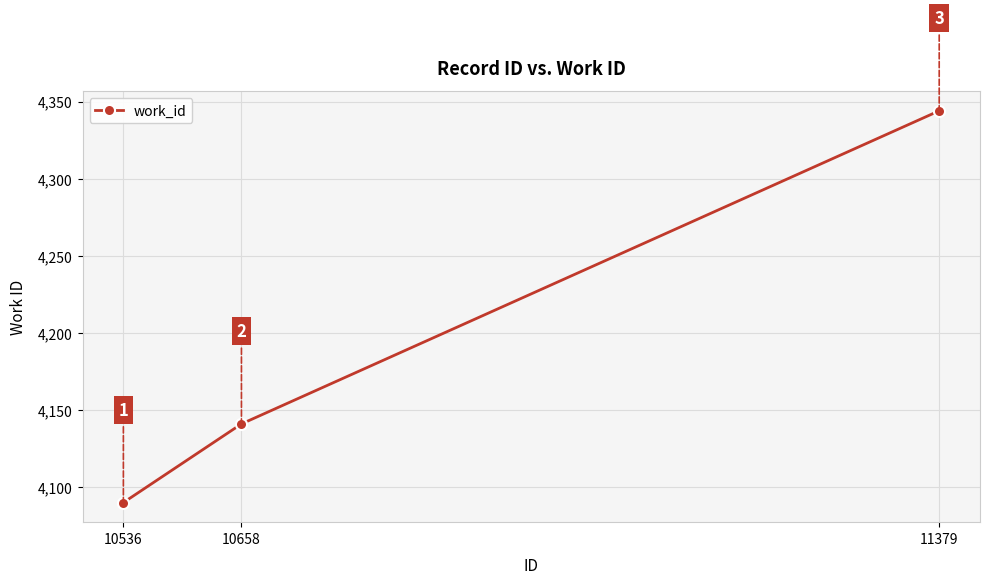

What is the sum of the values at 11379 and 10658?

8485